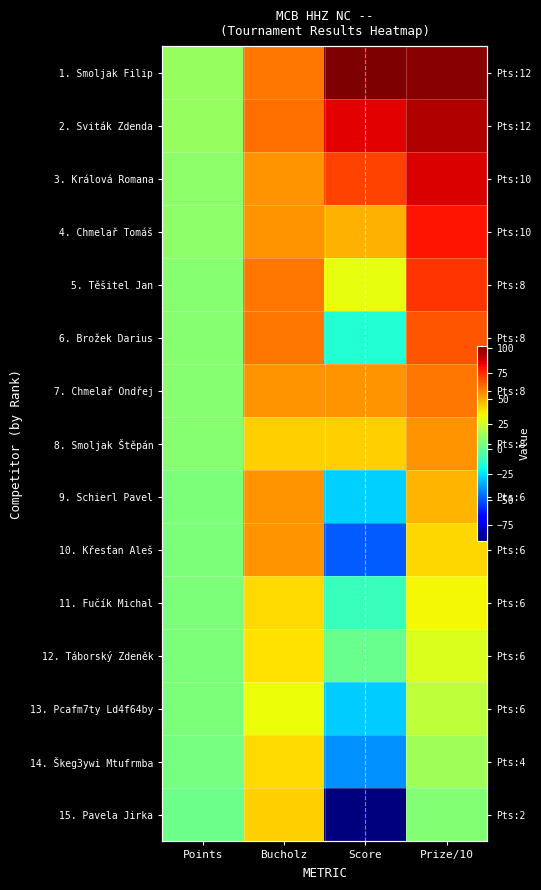

What is the difference between the maximum and minimum values in the 3. Králová Romana series?

76.8